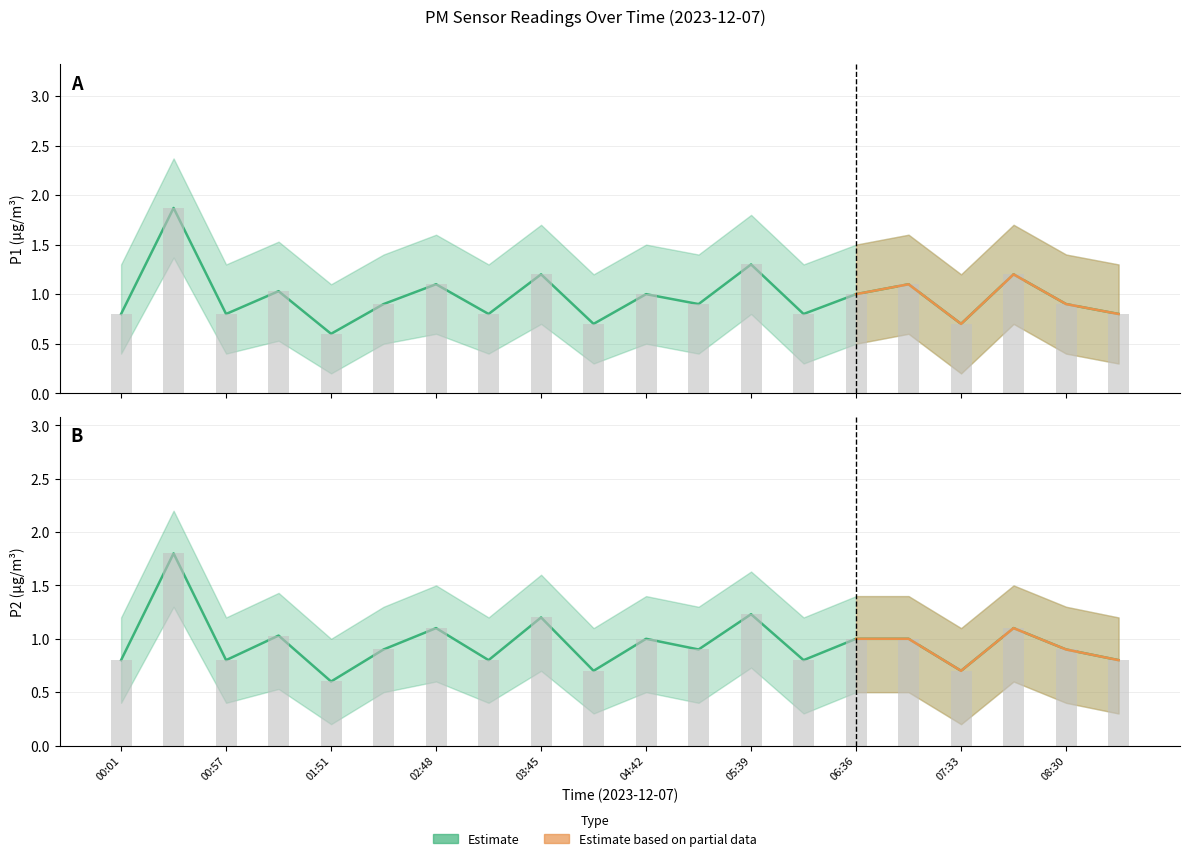

Which has a higher value, 04:42 or 05:11?

04:42